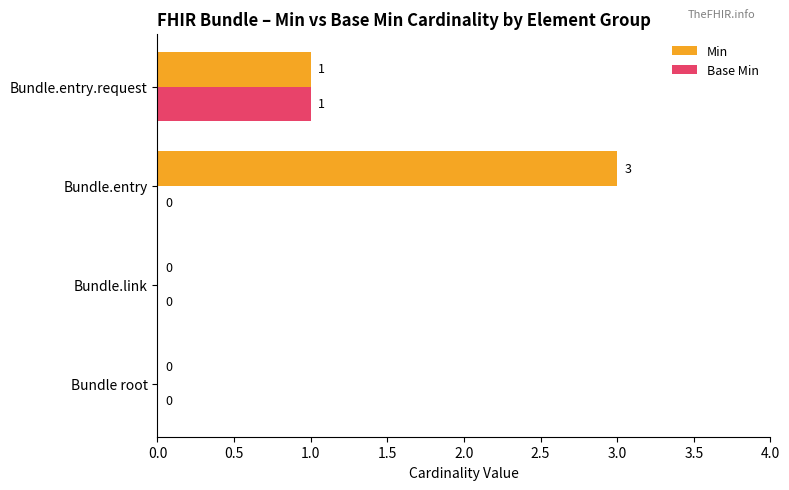

At which category is the sum across all series the highest?

Bundle.entry